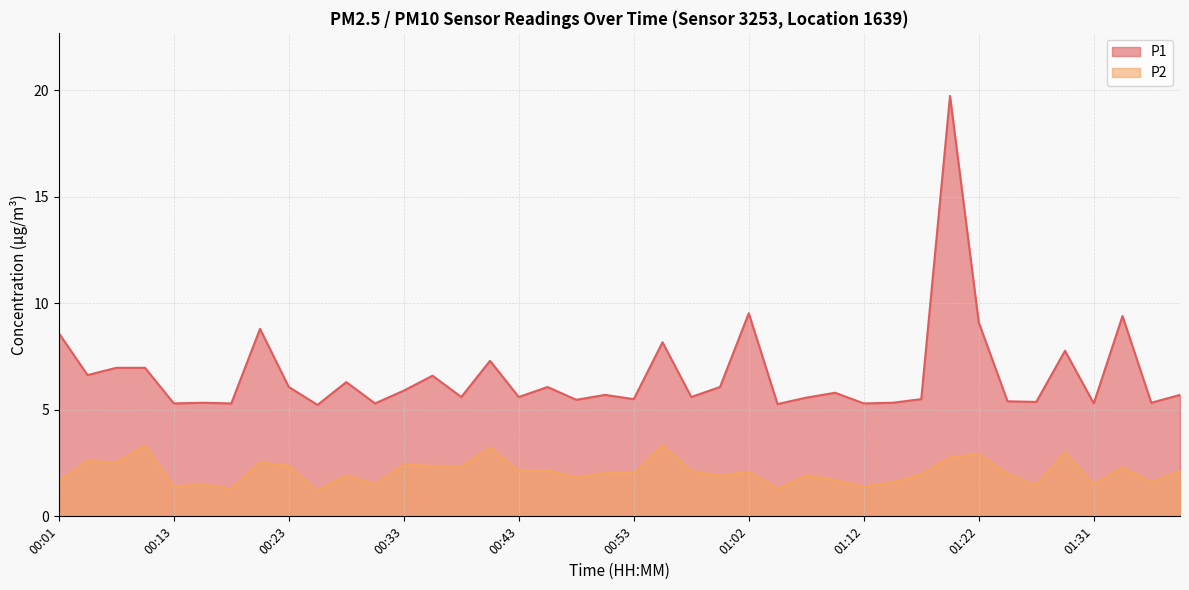

At which category is the sum across all series the highest?

01:19